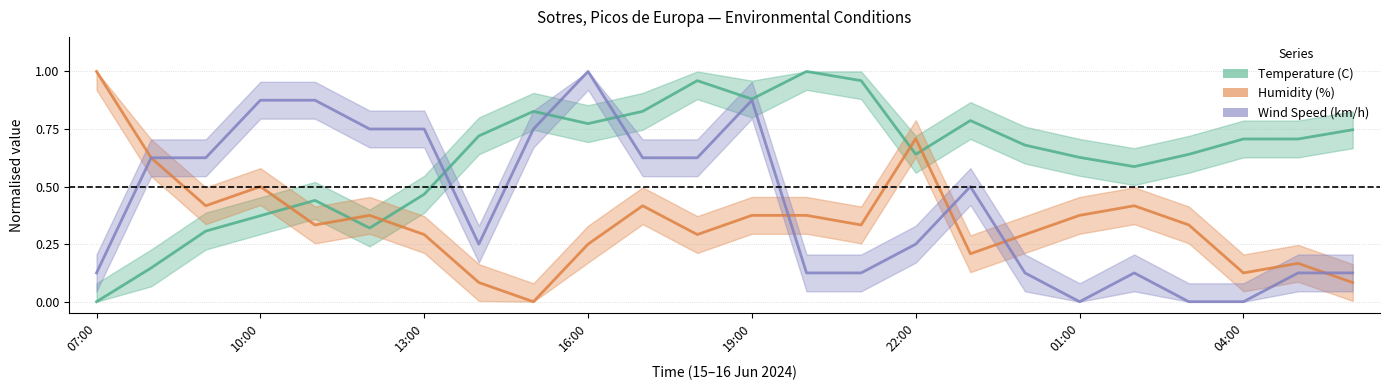

Between 05:00 and 16:00, which is larger?

16:00